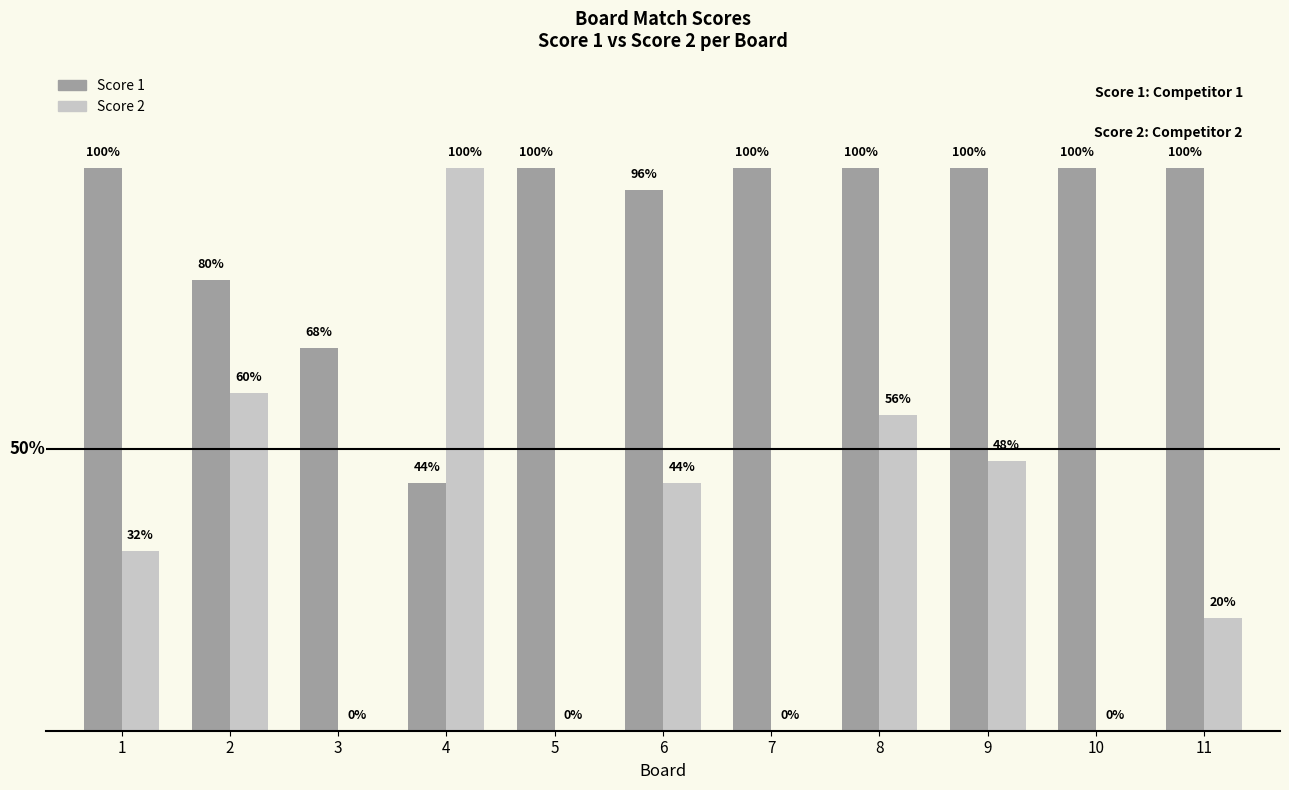

Does the chart contain stacked bars?

No